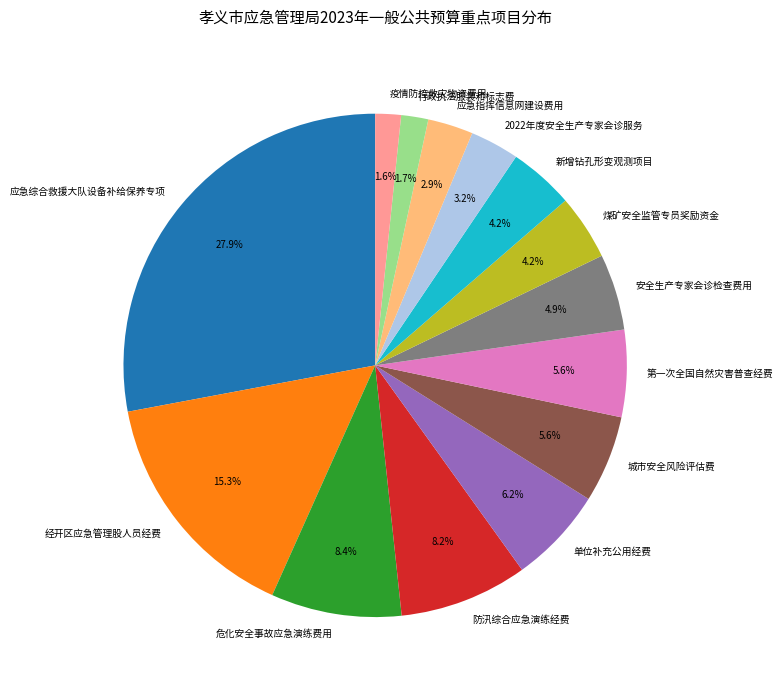

Is it true that 单位补充公用经费 is 6% of the pie?

True